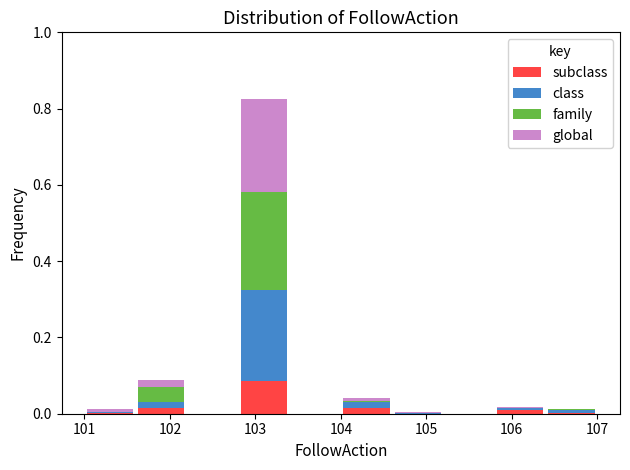

Reading left to right, list every stacked bar in this chart as the range it spans on the x-axis followed by its total height. The values are not printed on the chart, so give them approximately, as read against the axis.

101.0 to 101.6: under 0.02
101.6 to 102.2: 0.08
102.2 to 102.8: 0
102.8 to 103.4: 0.82
103.4 to 104.0: 0
104.0 to 104.6: 0.04
104.6 to 105.2: under 0.02
105.2 to 105.8: 0
105.8 to 106.4: under 0.02
106.4 to 107.0: under 0.02